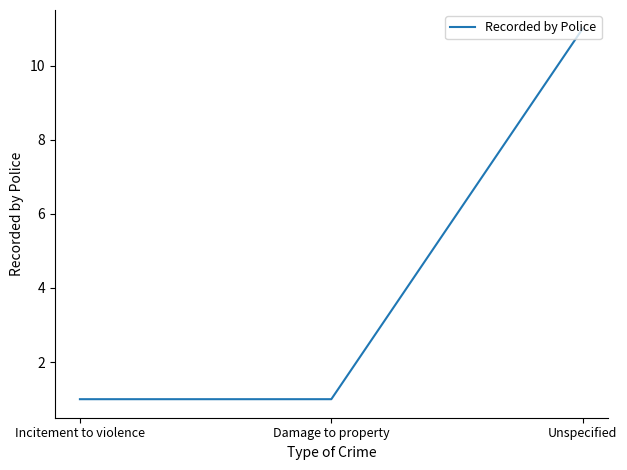

Count the values in the range 1 to 11.

3